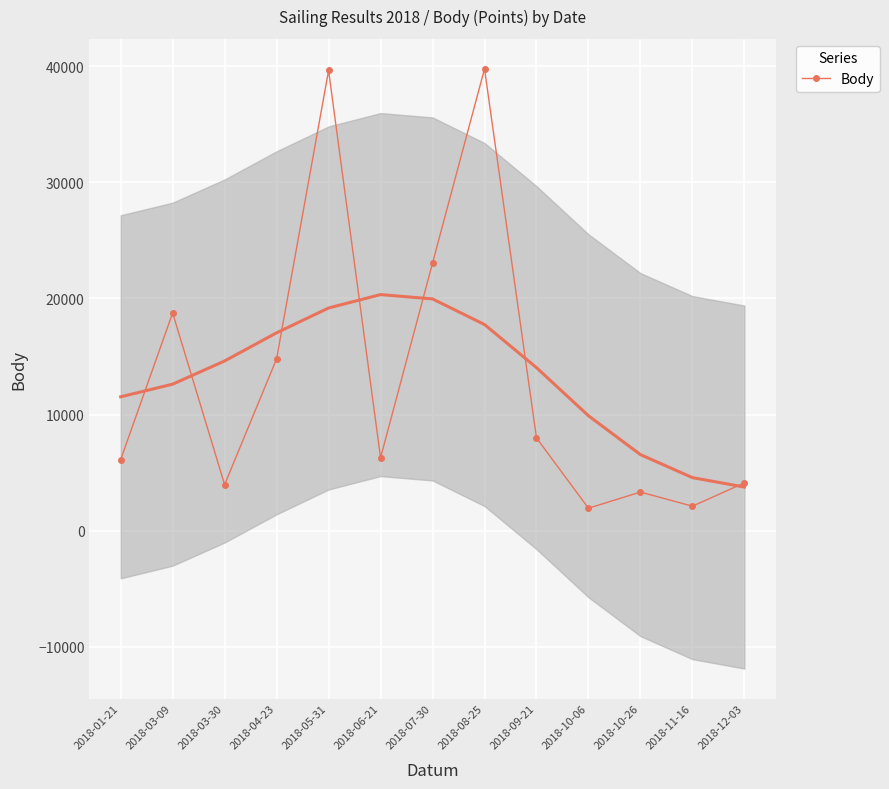

At which category does the data reach its first local valley?

2018-03-30